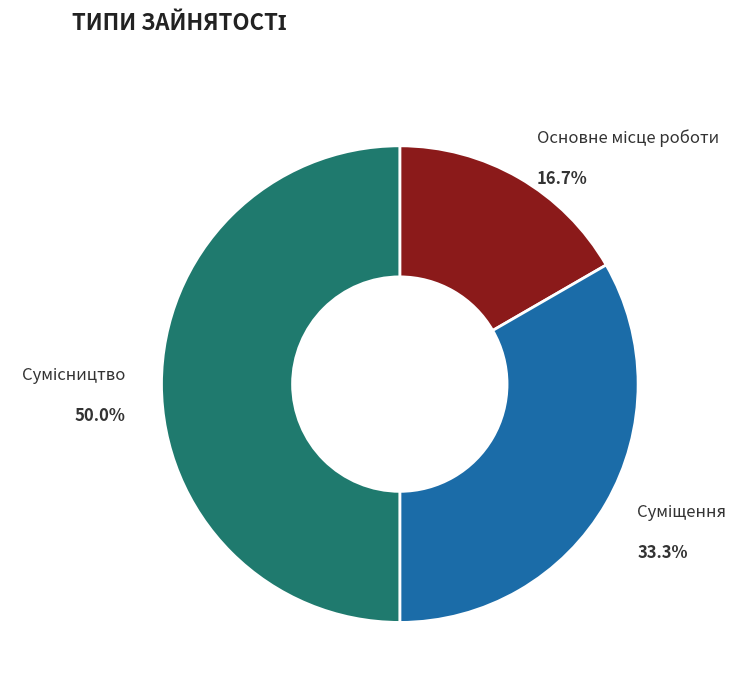

What percentage is the Сумісництво slice, to the nearest percent?

50%